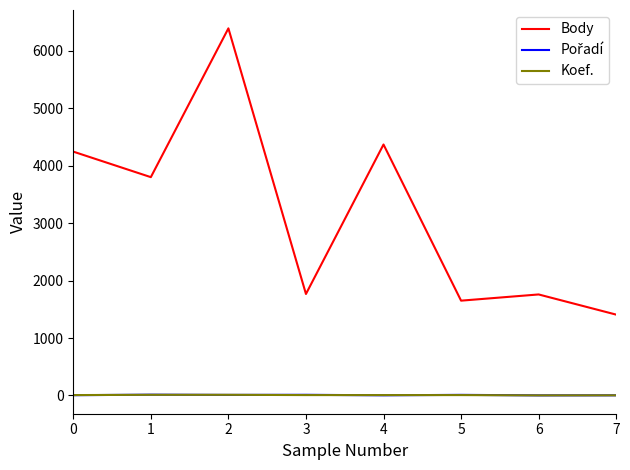

True or false: Koef. and Body cross at least once.

False